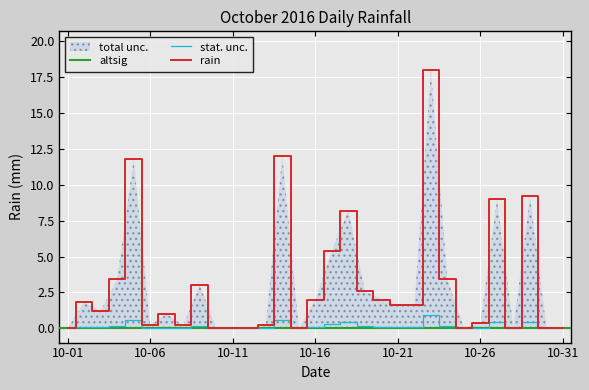

At which category does the data reach its first local peak?

2016-10-02